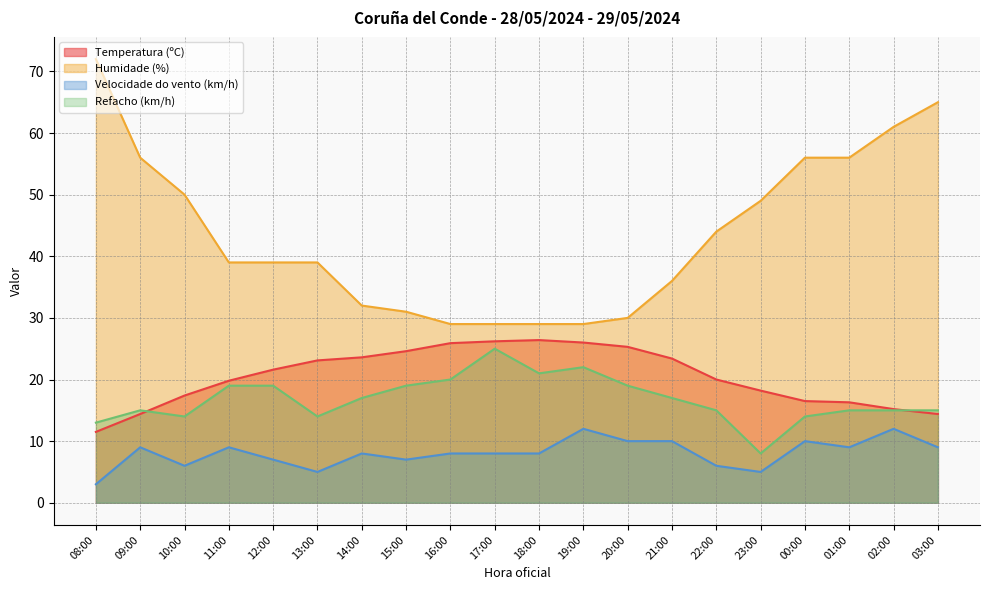

What is the average value of the Temperatura (ºC) series?

20.5